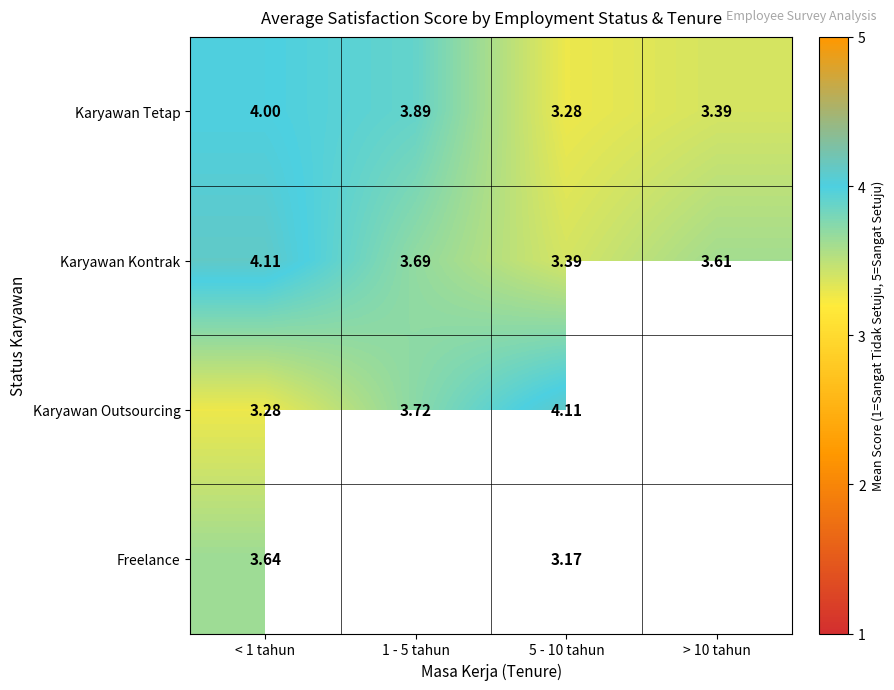

At which category is the sum across all series the highest?

< 1 tahun